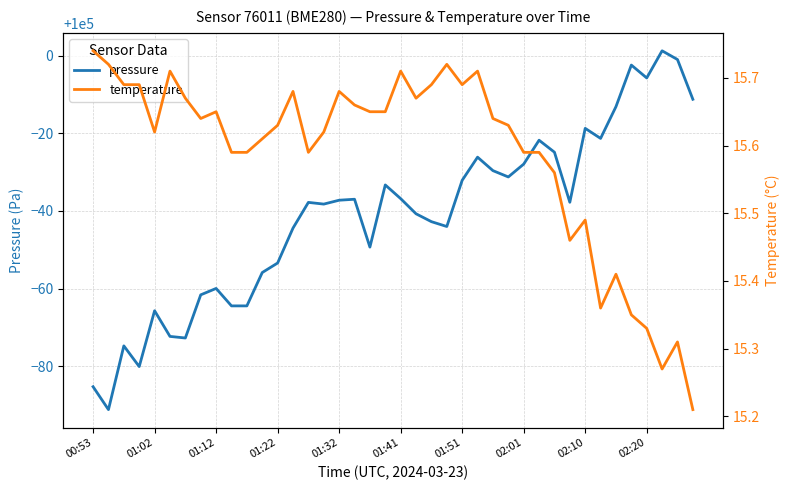

What is the total value across all series at 02:20?

100009.6